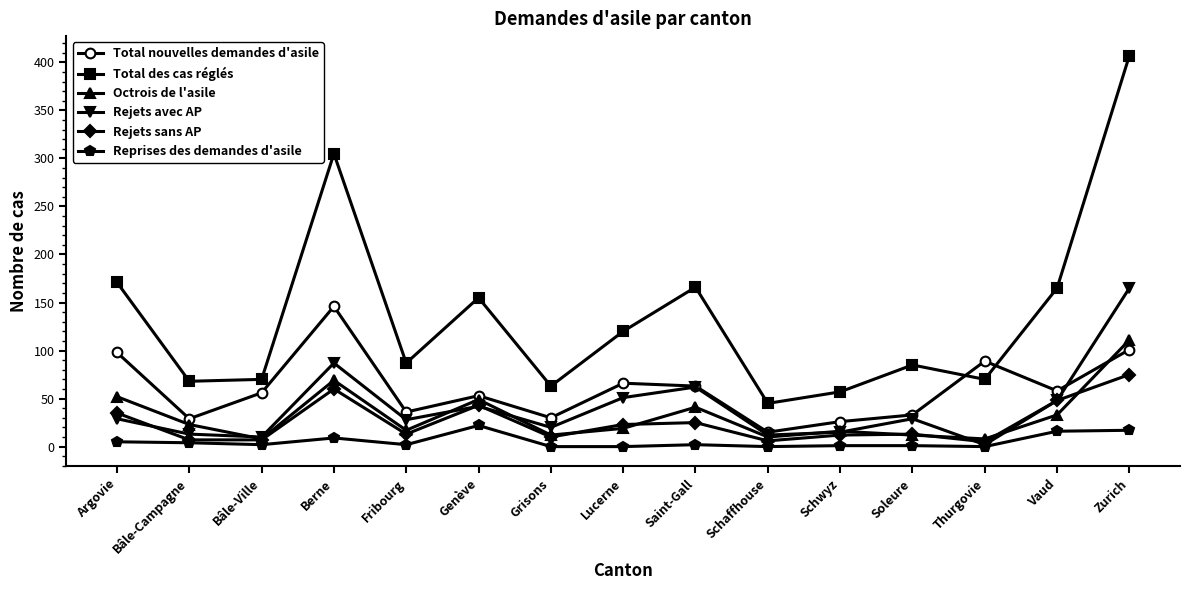

What is the spread (max minus min) of values at Lucerne?

120